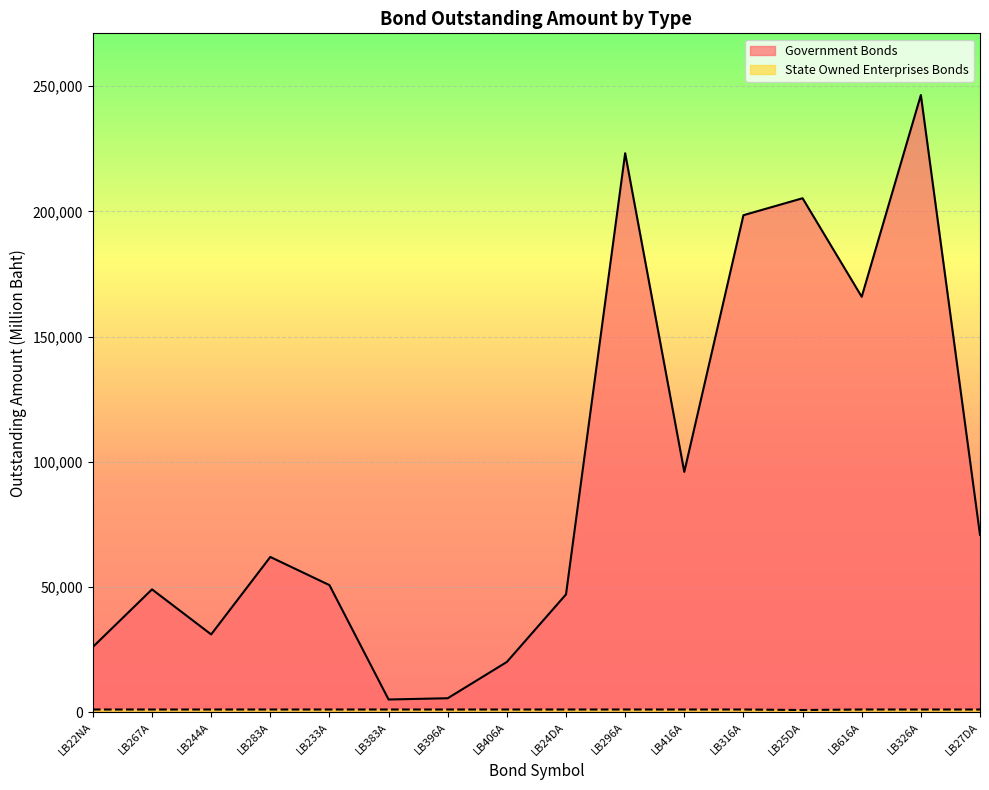

What is the difference between the Government Bonds values at LB316A and LB244A?

167495.0